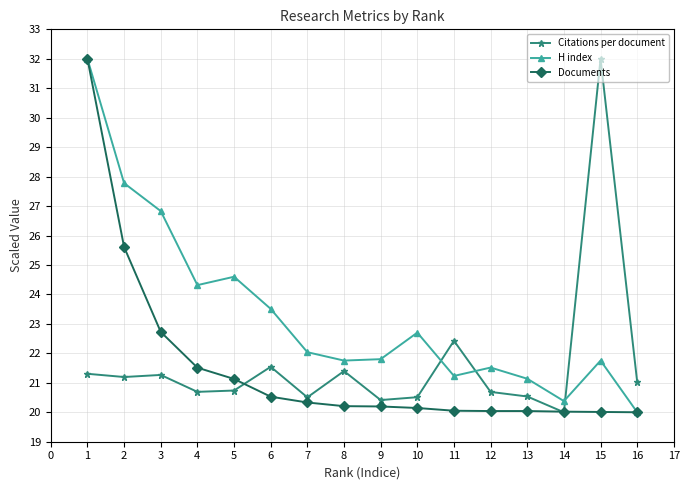

How many series are shown in this chart?

3